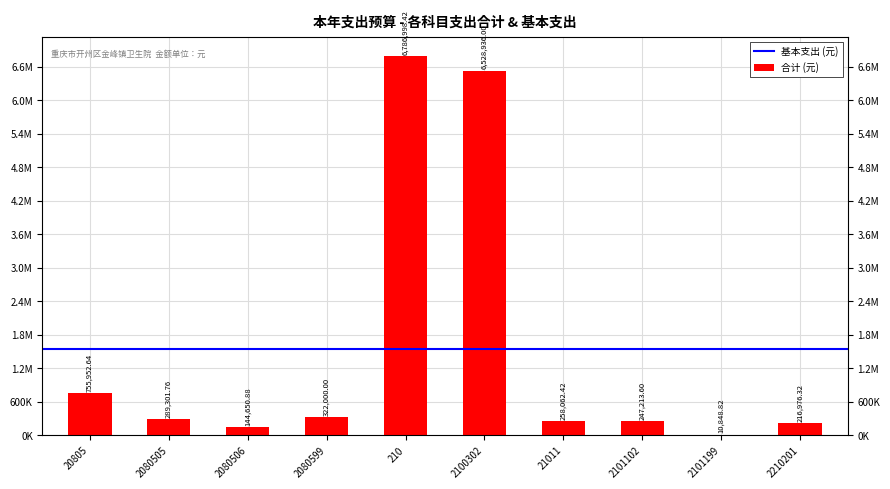

Which category has the lowest value across all series?

2101199